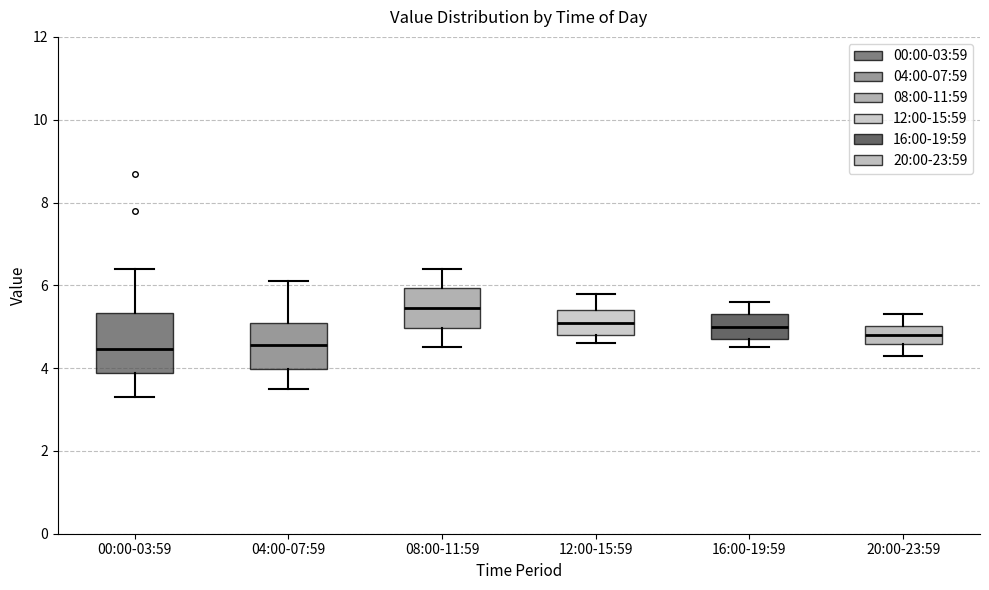

Comparing the boxes themselves (not the whiskers), which one is the tallest?

00:00-03:59